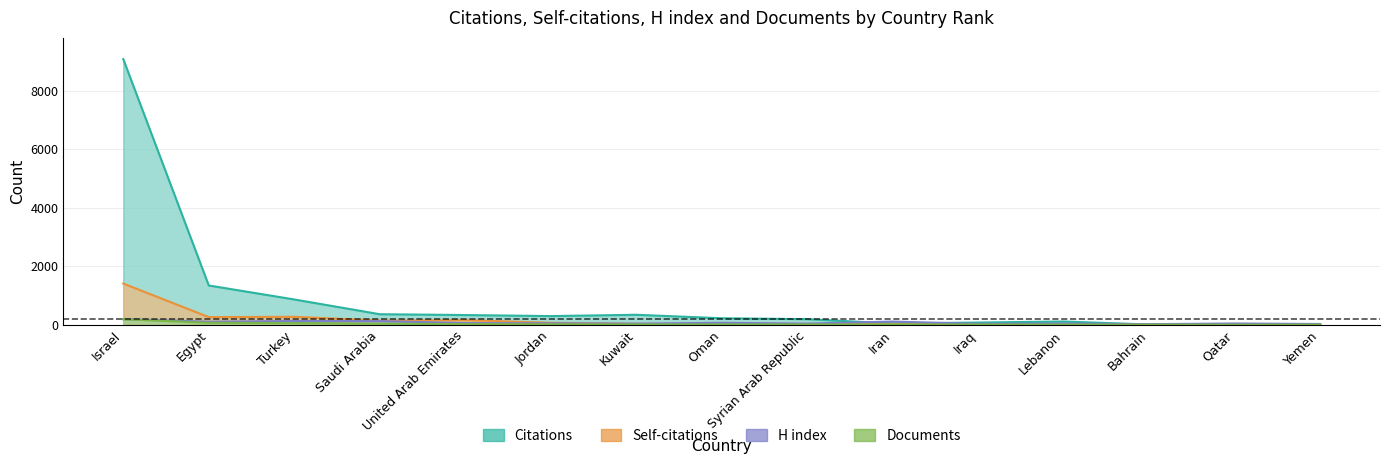

What is the label of the 15th point from the right?

Israel